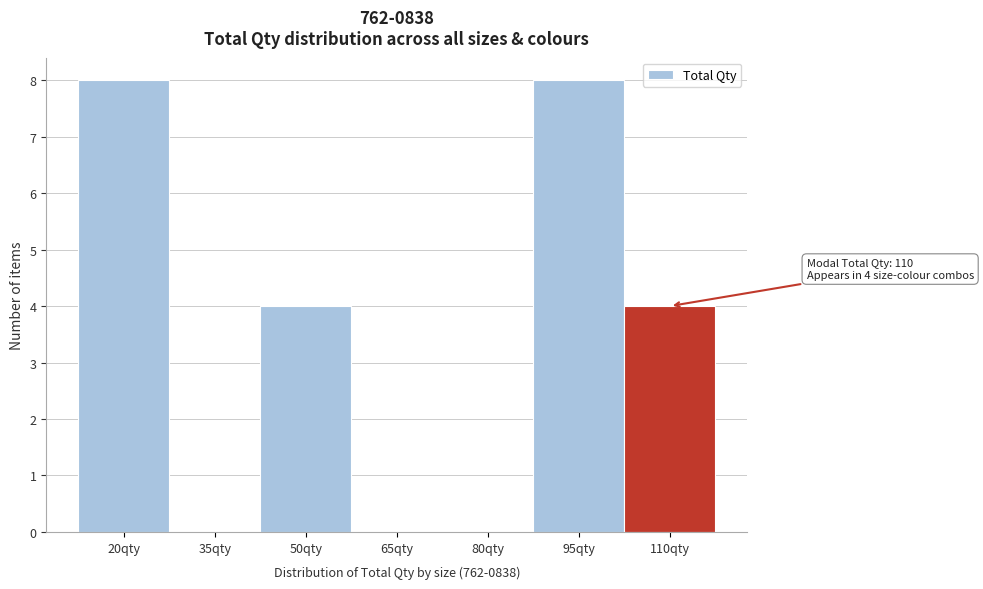

Reading right to left, transcribe all the data shown in this chart.

110qty=4	95qty=8	80qty=0	65qty=0	50qty=4	35qty=0	20qty=8